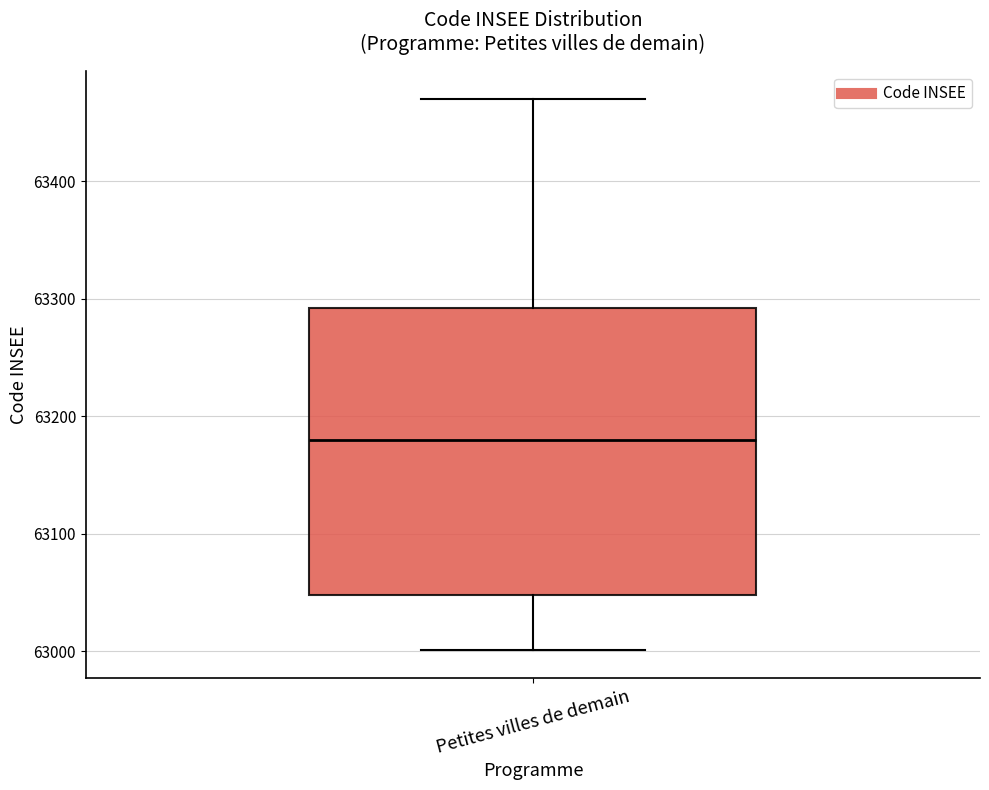

Transcribe this box plot: give where the median line is, the range the box spans, and where the two whiskers end, as read against the y-axis. The values are not printed on the chart, so give them approximately, as read against the axis.

median 63180, box 63050 to 63290, whiskers 63000 to 63470